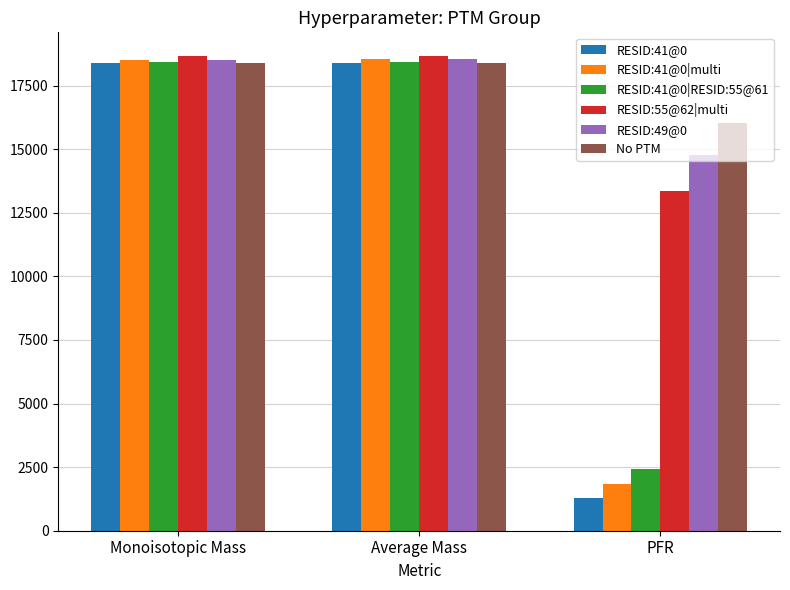

Which series has the largest range (max minus min)?

RESID:41@0